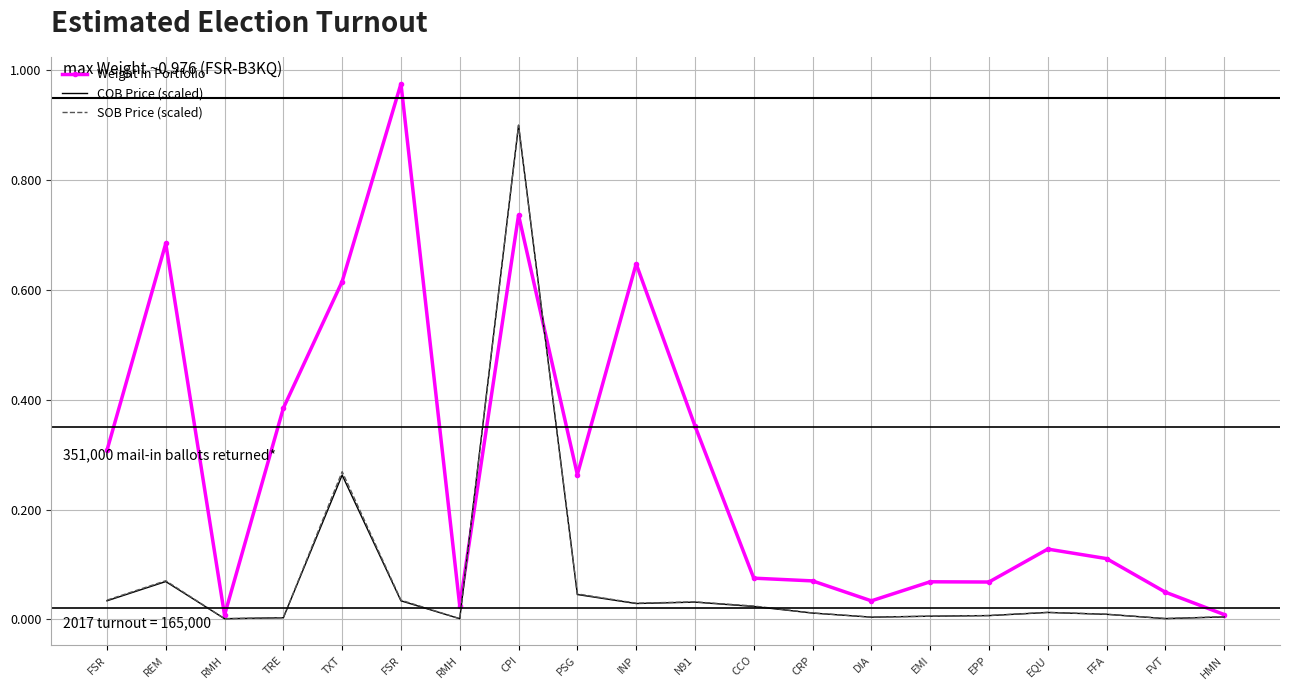

What is the maximum value shown in the chart?

1.0